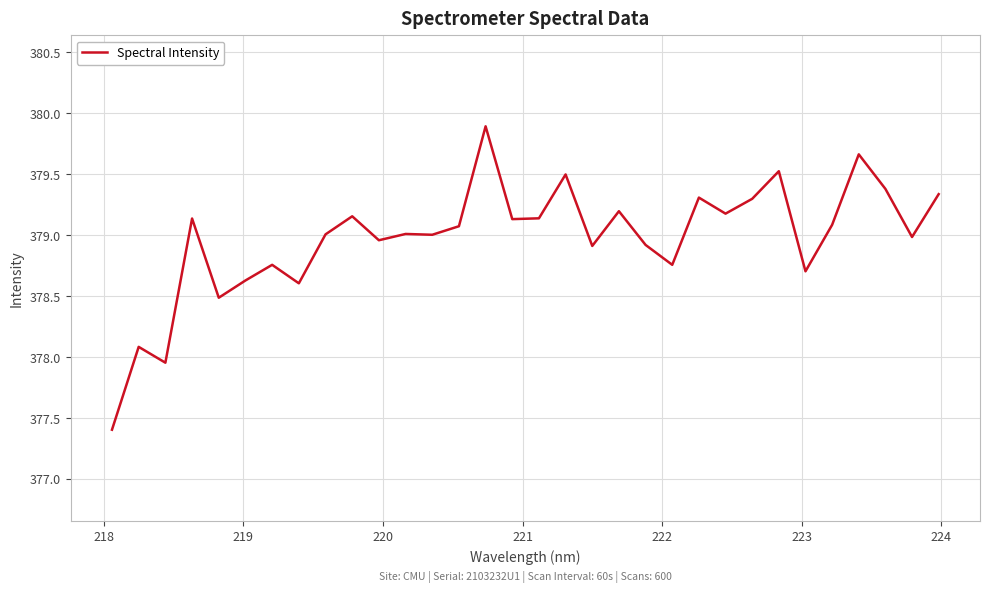

What is the maximum value shown in the chart?

379.9